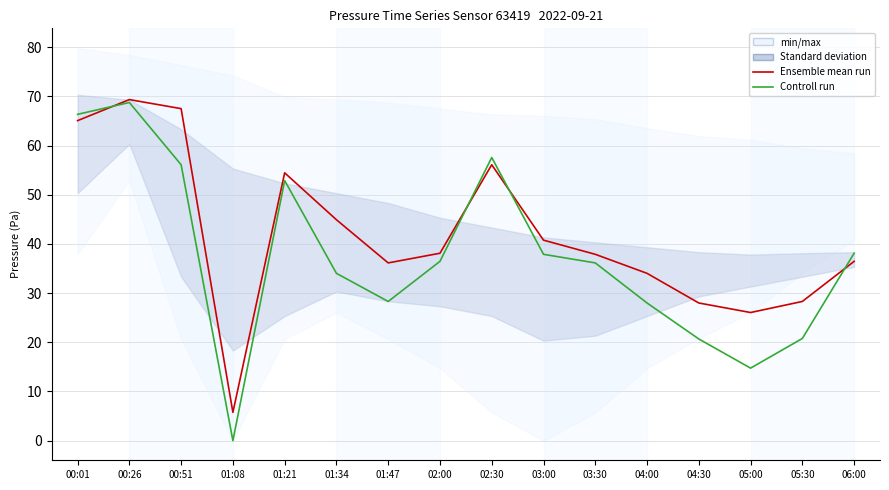

Which category has the highest value in the Controll run series?

00:26